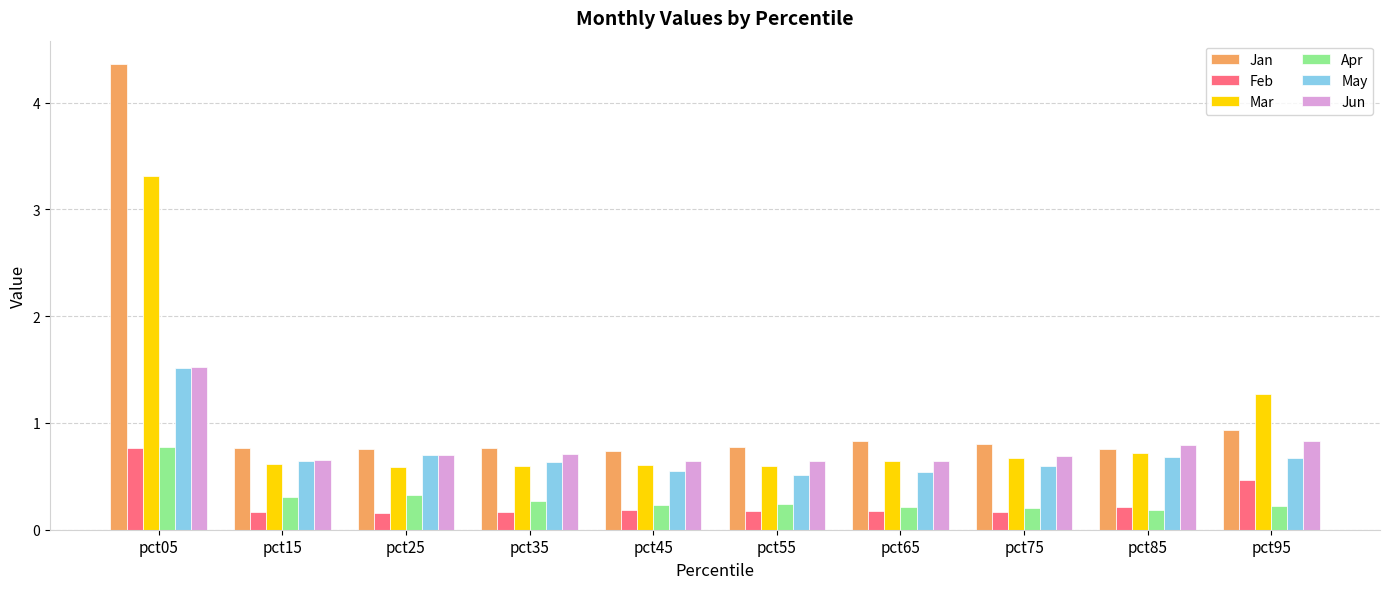

Which series has the widest spread of values?

Jan